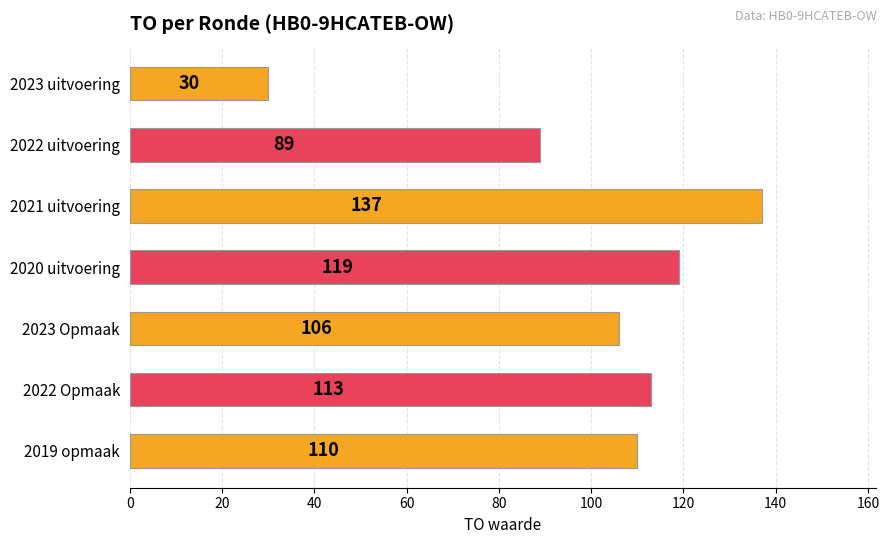

How many data points are less than 110?

3